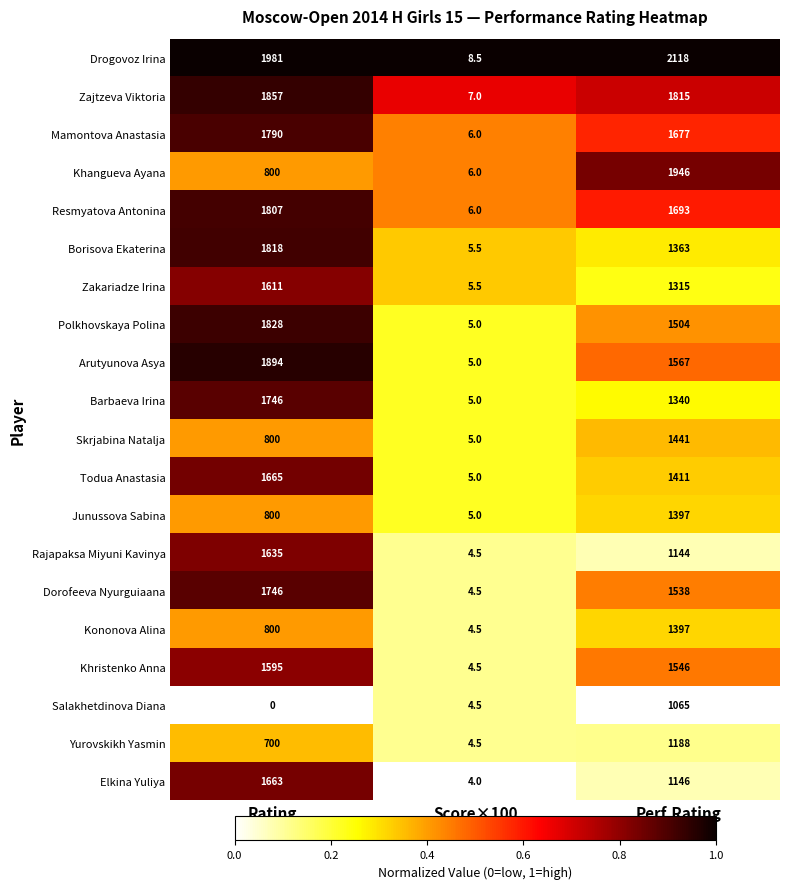

Count the number of categories in the chart.

3